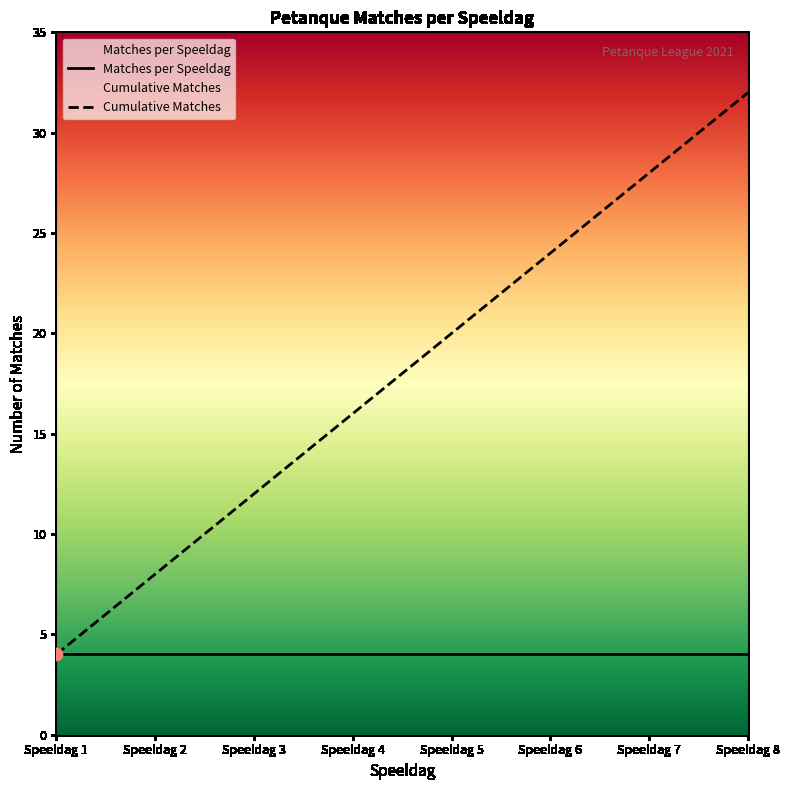

What is the change in value from Speeldag 1 to Speeldag 4?

+12